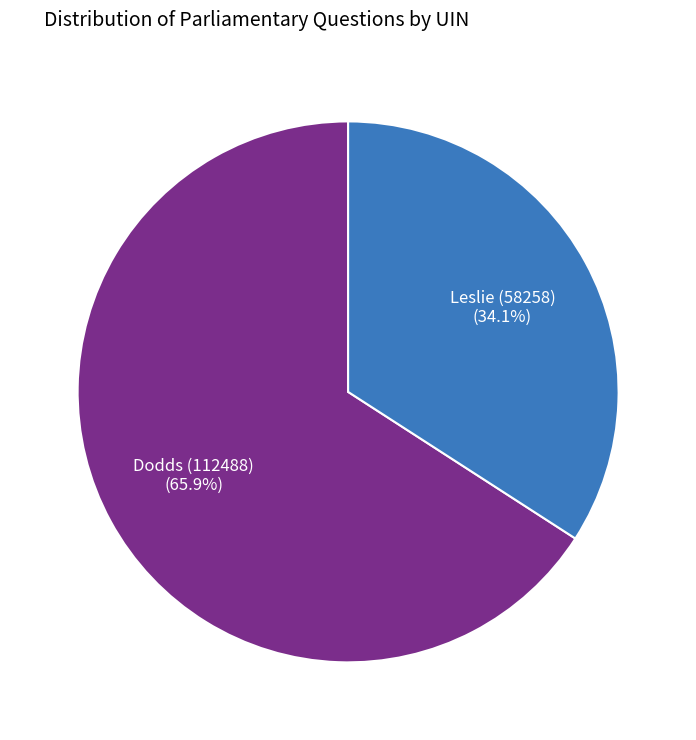

Is there a majority slice in this chart?

Yes